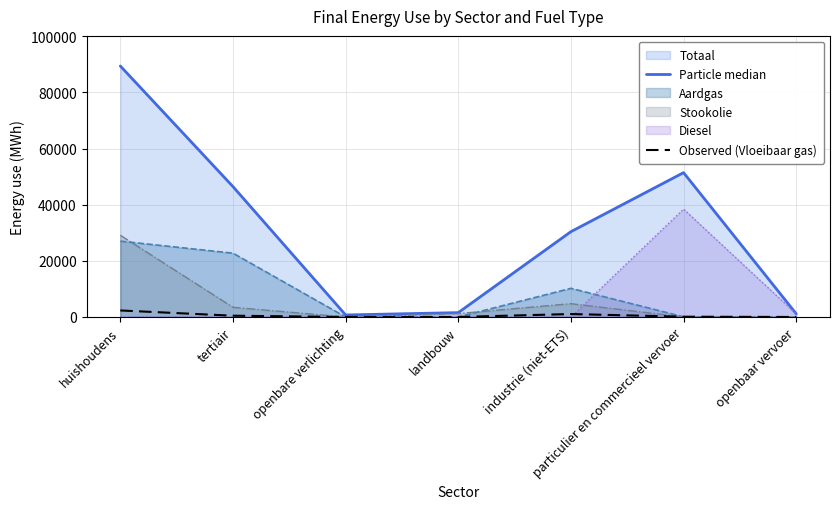

What is the value of the Observed (Vloeibaar gas) point at the 4th from the left?

8.5